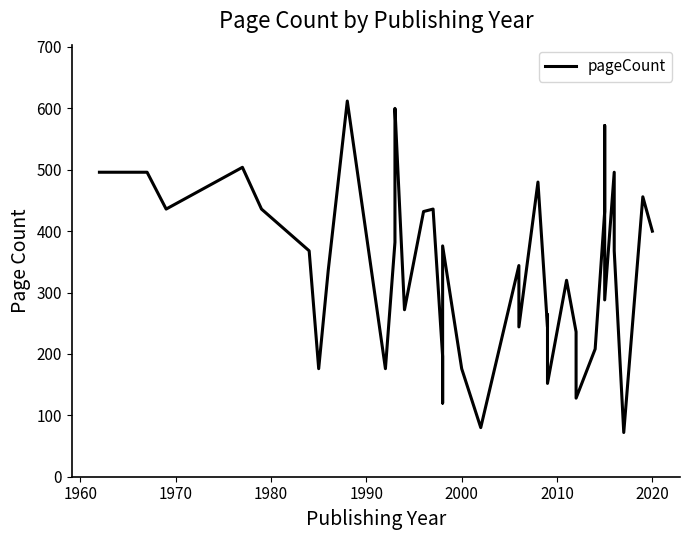

What is the greatest value displayed?

612